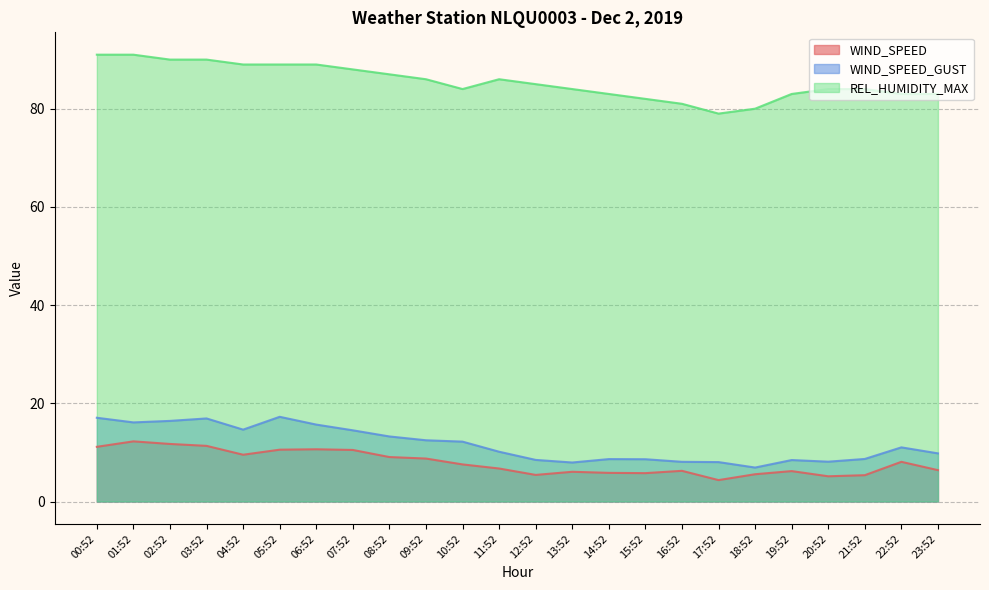

True or false: WIND_SPEED_GUST has a value of 20.8 at 06:52.

False